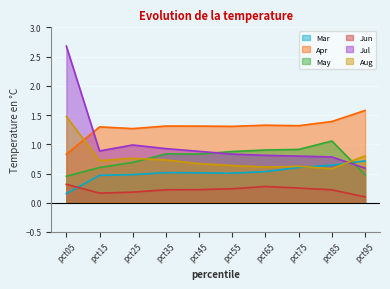

Does the chart display data point markers on the line(s)?

No